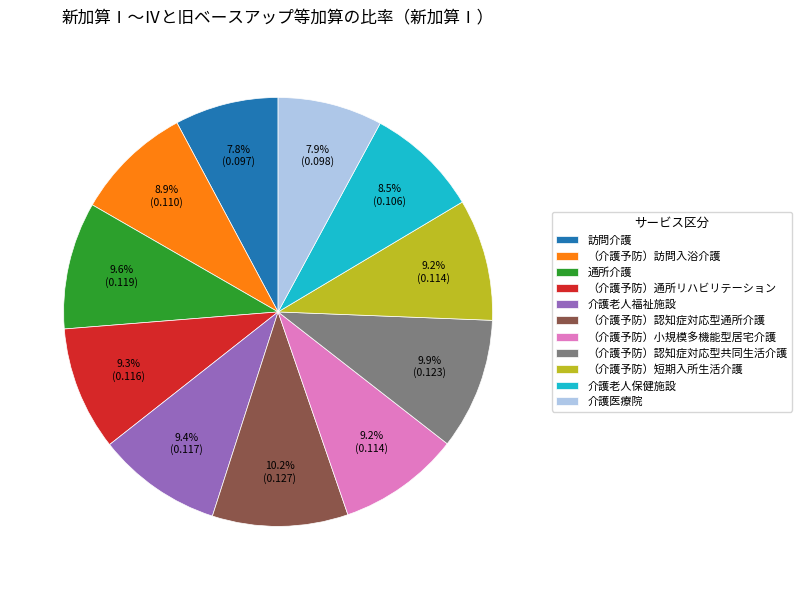

Is there any slice that represents more than half of the pie?

No